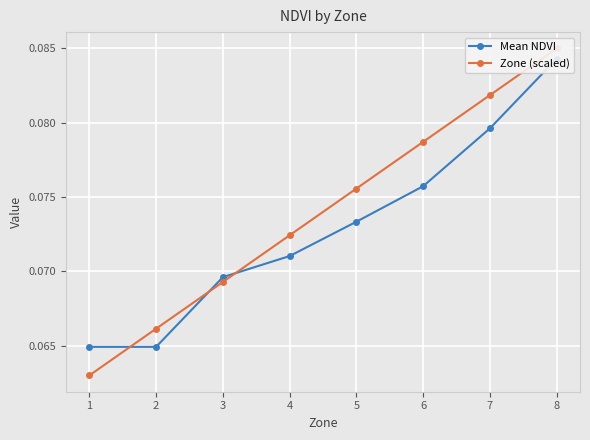

How many Mean NDVI values are between 0 and 1?

8